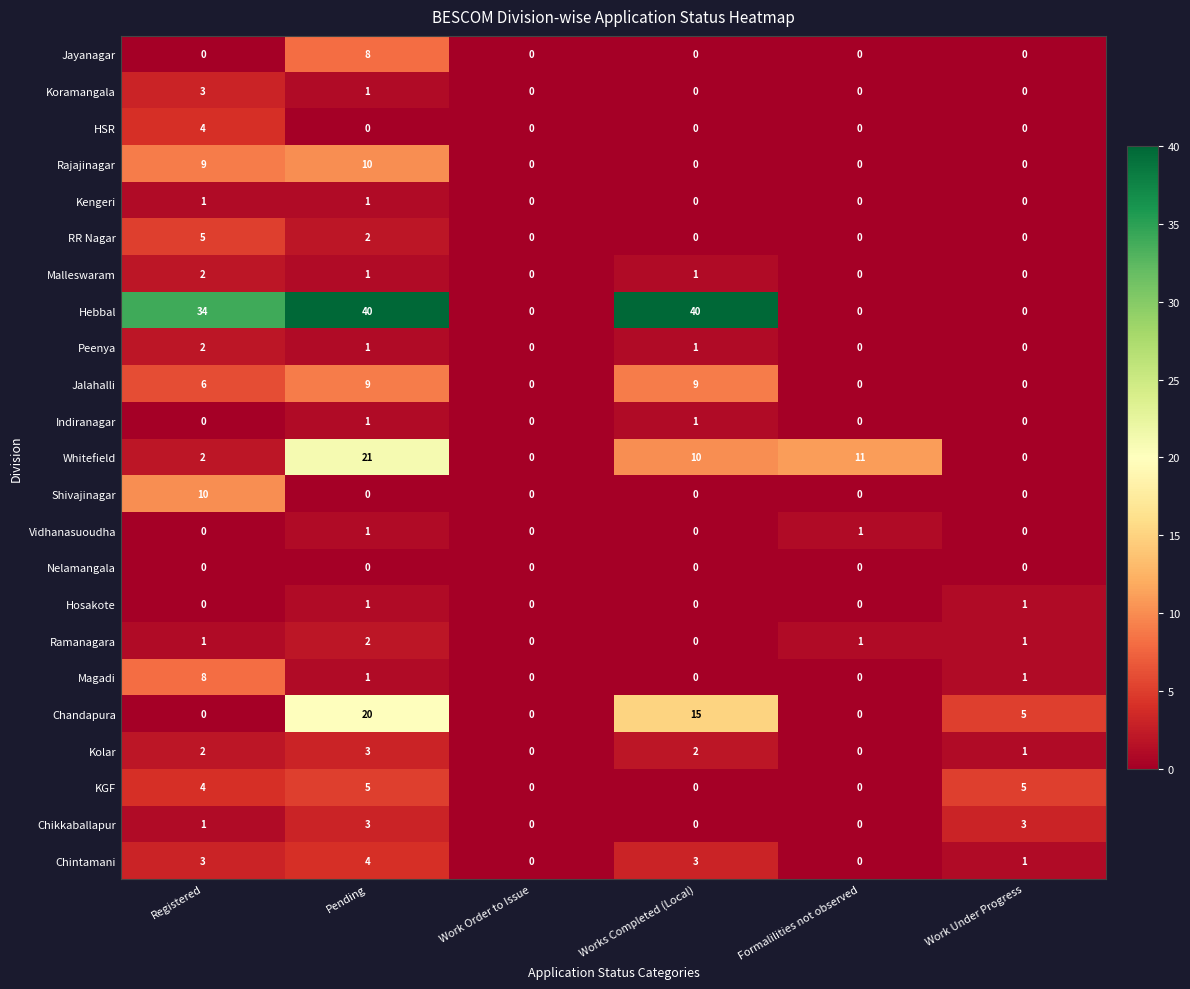

What is the highest value of the Hebbal series?

40